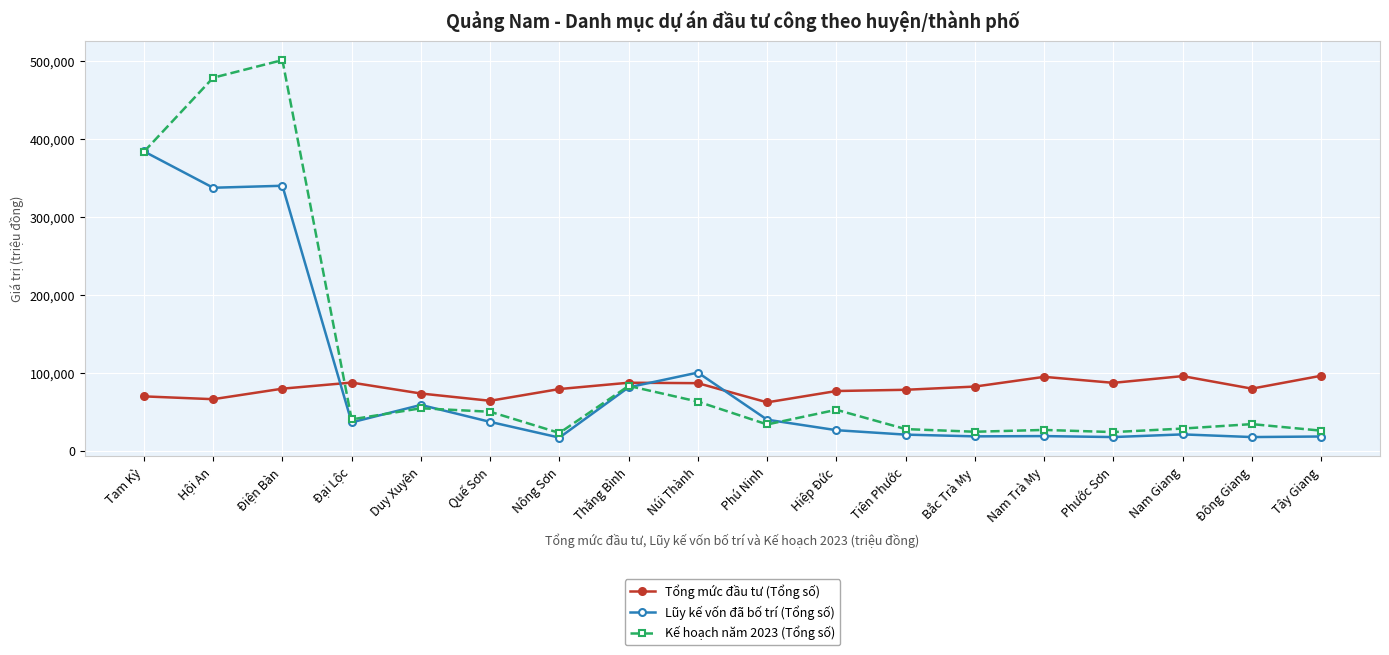

What is the minimum value shown in the chart?

16946